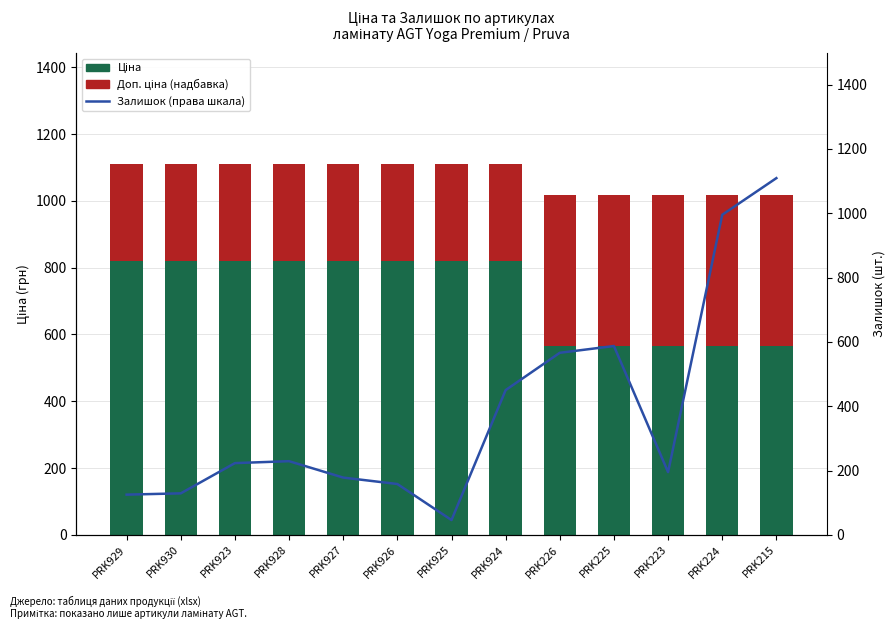

Is the value of Доп. ціна (надбавка) at PRK215 greater than the value of Ціна at PRK930?

No